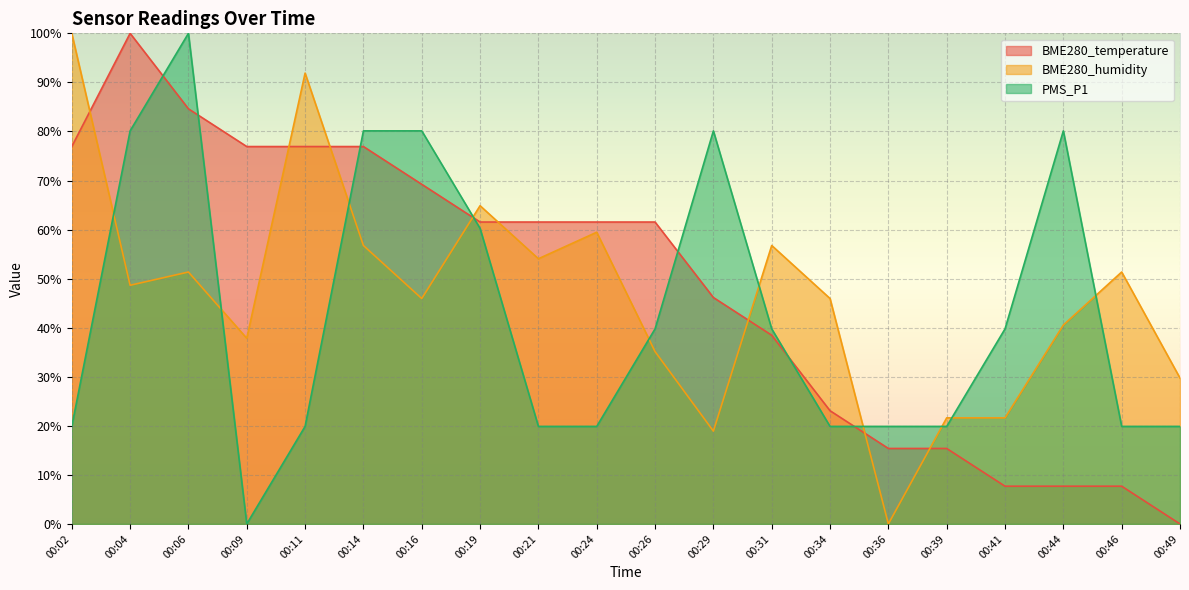

What is the value of the PMS_P1 point at the 15th from the left?

19.9